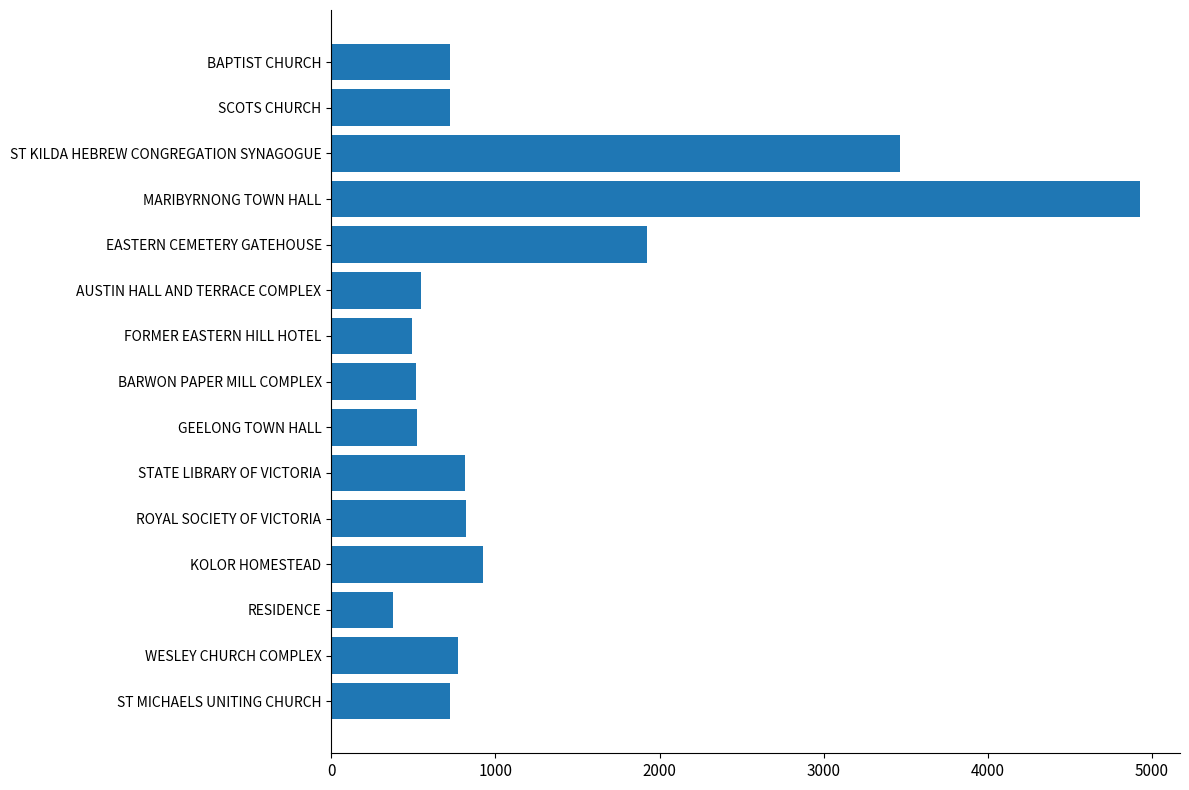

Which label corresponds to the smallest value in the chart?

RESIDENCE